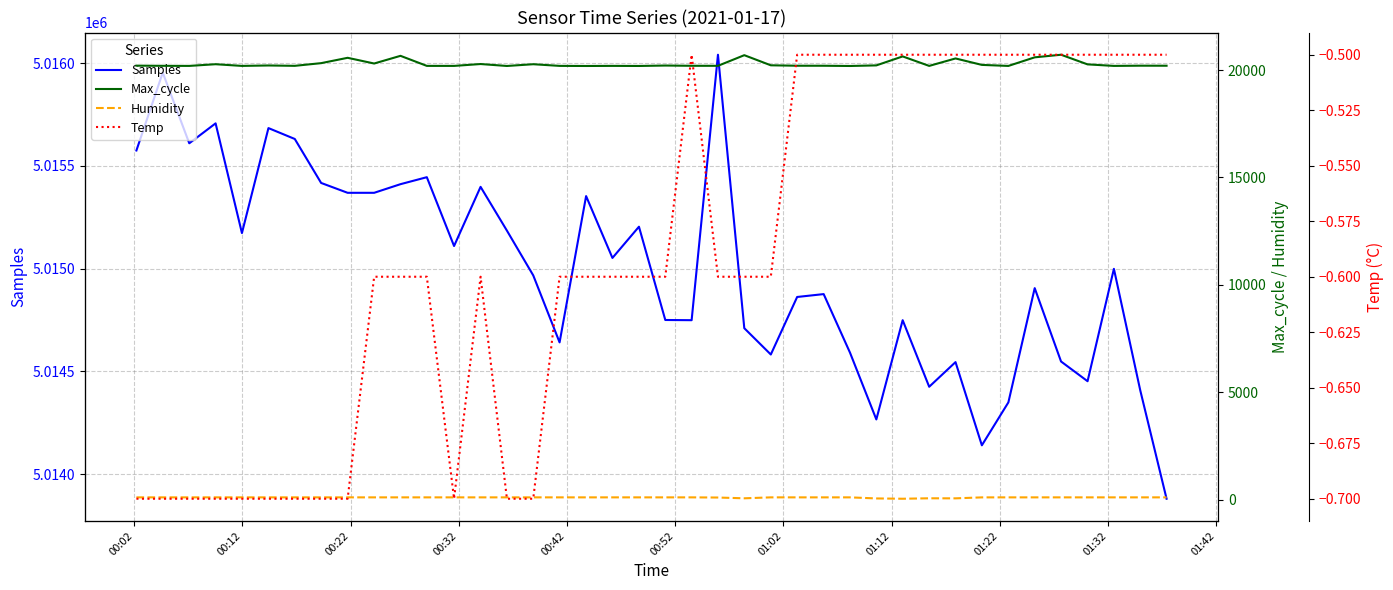

Does the chart display data point markers on the line(s)?

No